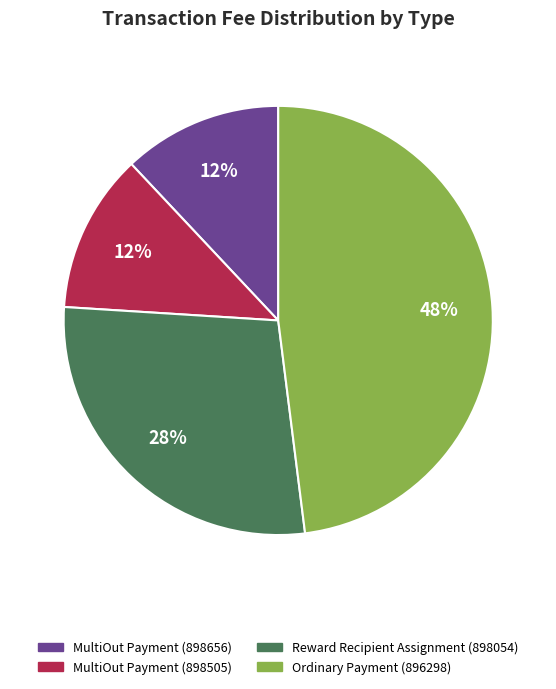

True or false: Ordinary Payment (896298) accounts for 55% of the total.

False